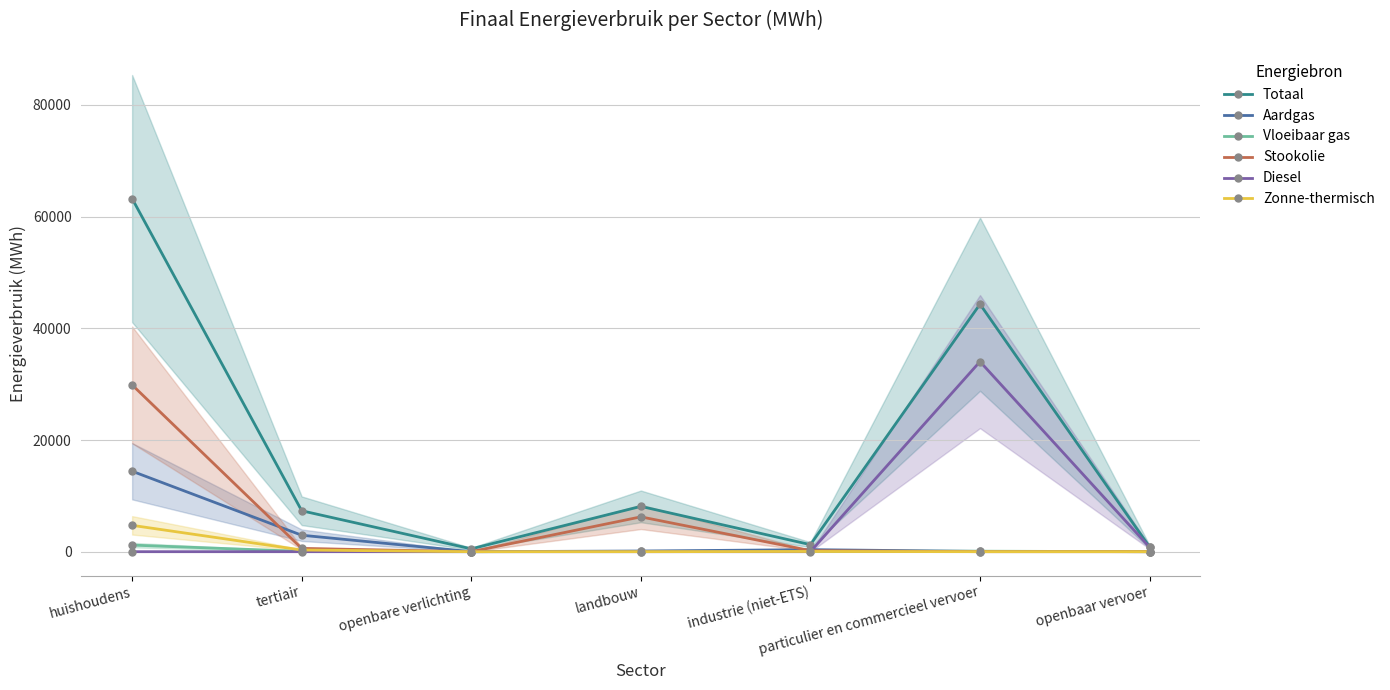

What is the label of the 4th point from the left?

landbouw